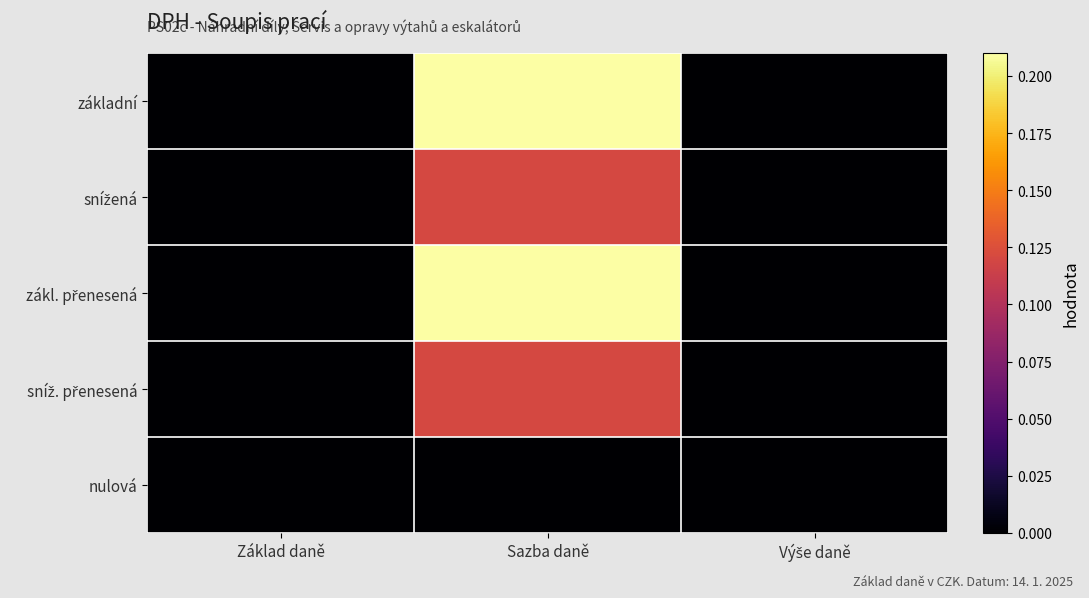

Between Výše daně and Základ daně, which is larger?

Výše daně